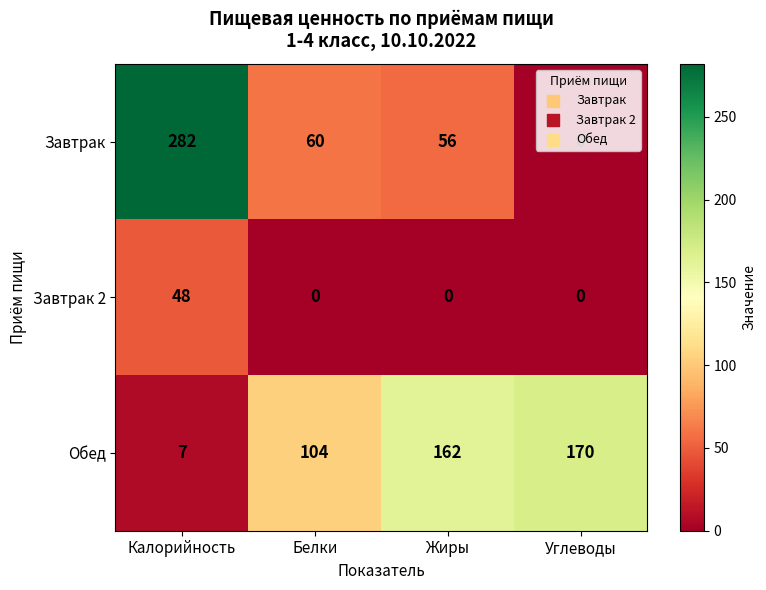

How many series are shown in this chart?

3